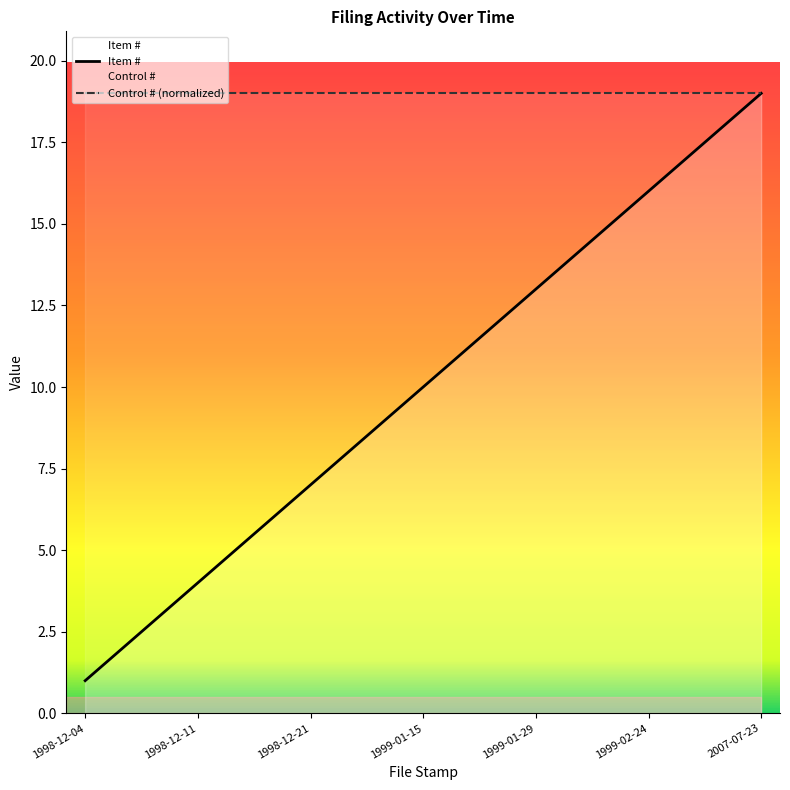

How many lines are shown in the chart?

2